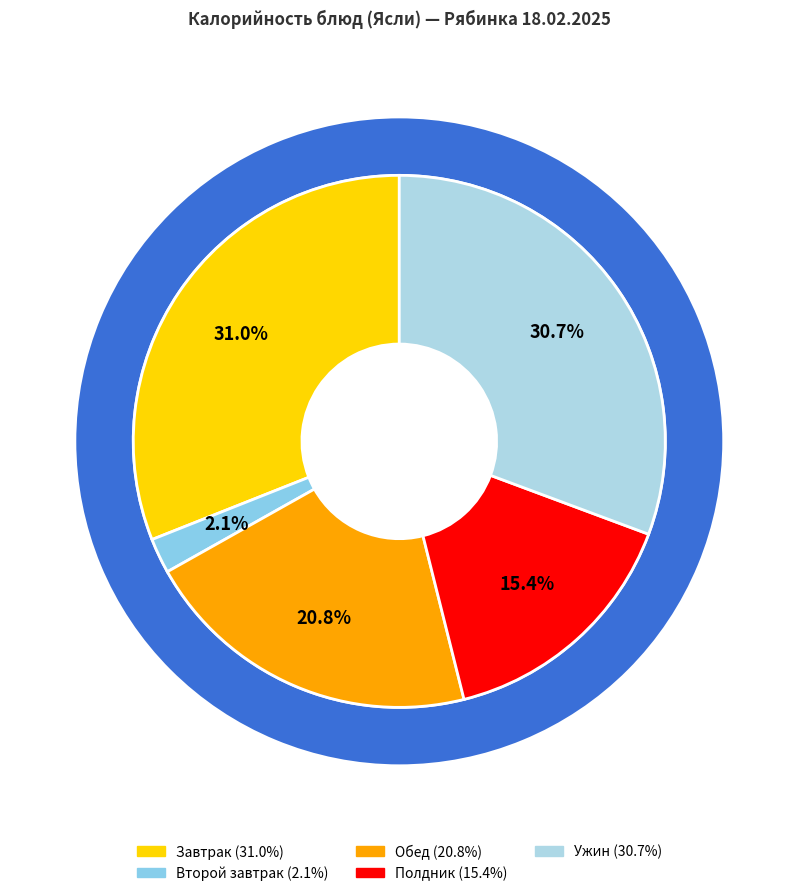

Is Завтрак (кофейный напиток) the majority of the pie?

No